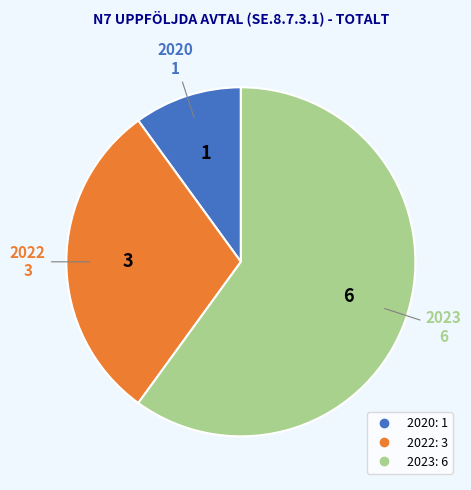

Do 2023 and 2022 together represent more than half of the pie?

Yes